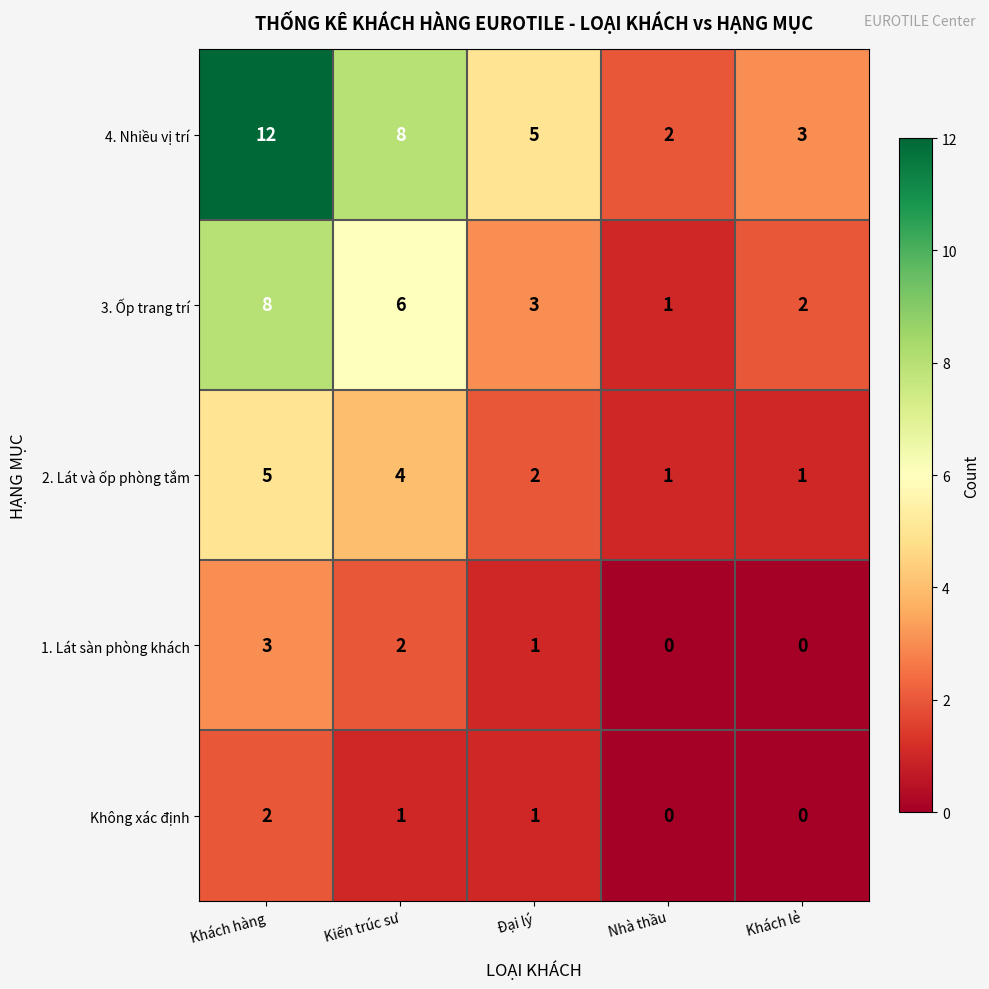

Reading left to right, extract all data points from this chart.

4. Nhiều vị trí: Khách hàng=12	Kiến trúc sư=8	Đại lý=5	Nhà thầu=2	Khách lẻ=3
3. Ốp trang trí: Khách hàng=8	Kiến trúc sư=6	Đại lý=3	Nhà thầu=1	Khách lẻ=2
2. Lát và ốp phòng tắm: Khách hàng=5	Kiến trúc sư=4	Đại lý=2	Nhà thầu=1	Khách lẻ=1
1. Lát sàn phòng khách: Khách hàng=3	Kiến trúc sư=2	Đại lý=1	Nhà thầu=0	Khách lẻ=0
Không xác định: Khách hàng=2	Kiến trúc sư=1	Đại lý=1	Nhà thầu=0	Khách lẻ=0